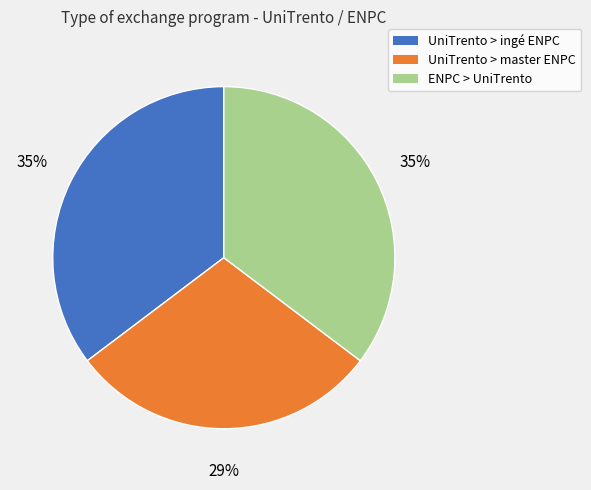

Combined, do UniTrento > ingé ENPC and ENPC > UniTrento account for over 50%?

Yes